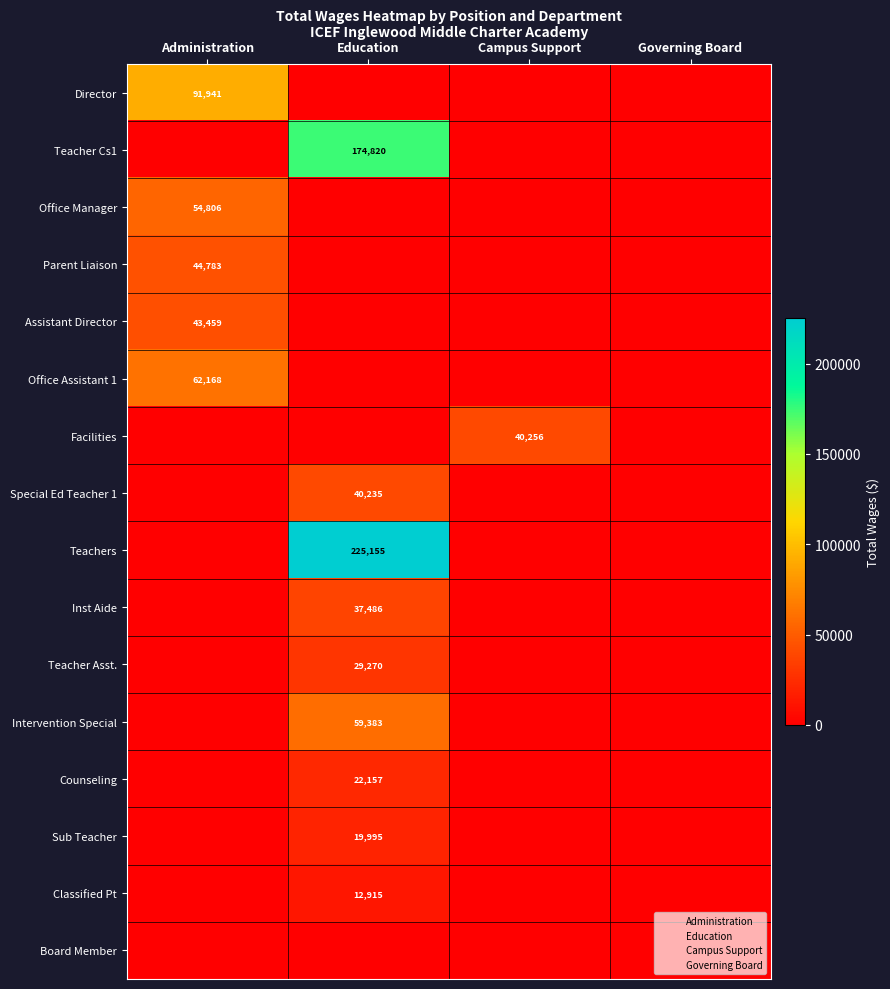

How many positive values does the Director series have?

1